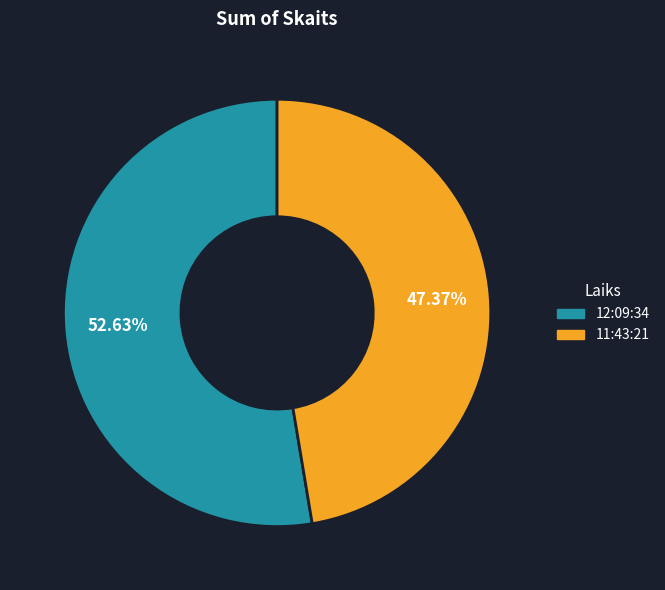

The 12:09:34 slice represents 66% of the pie. True or false?

False